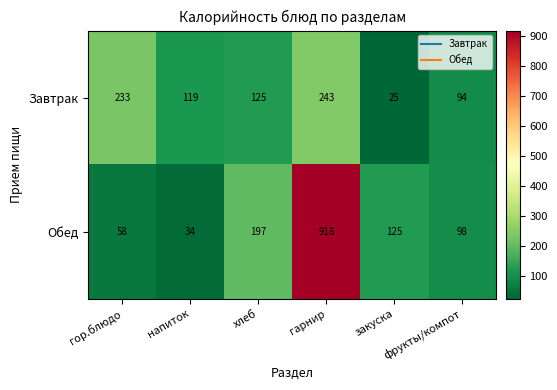

Which series has the widest spread of values?

Обед